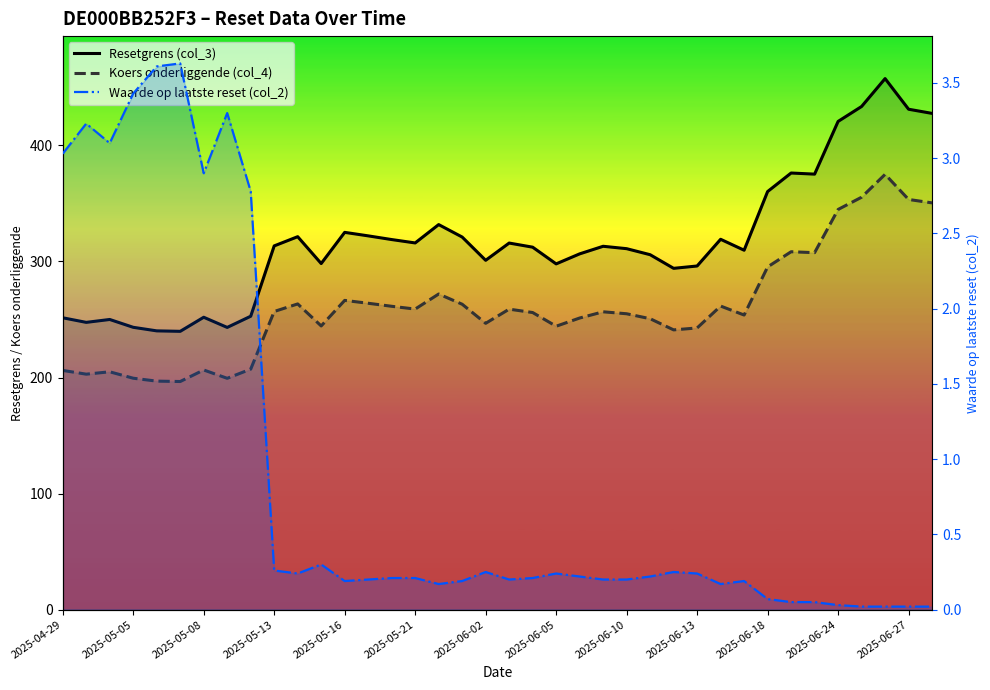

Is it true that Koers onderliggende (col_4) equals 260.4 at 2025-05-05?

False